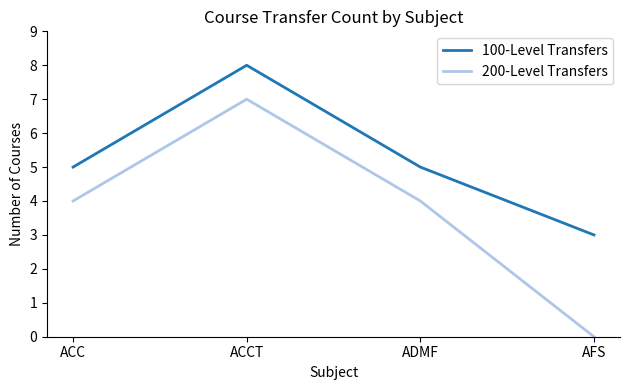

What is the approximate value of 100-Level Transfers at AFS?

3